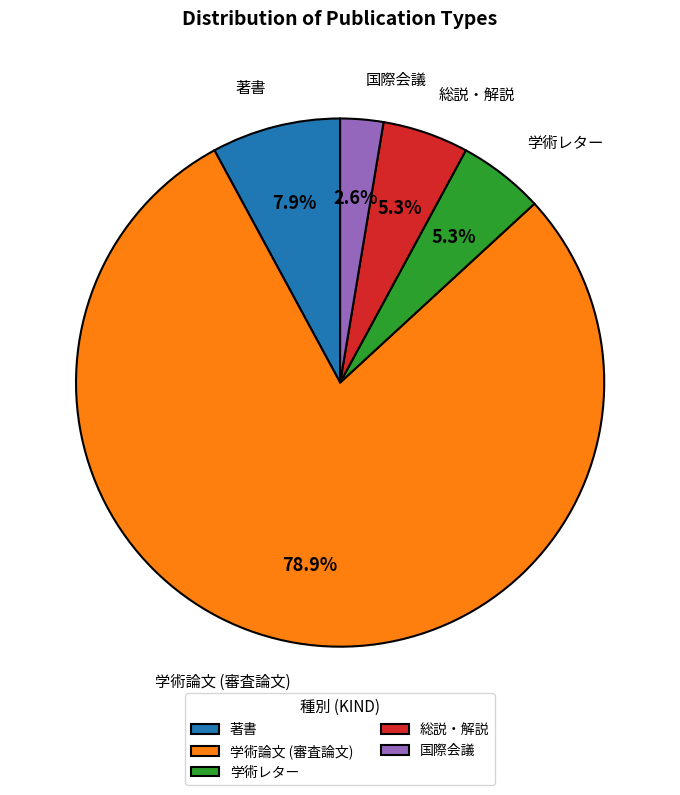

Is the sum of 学術論文 (審査論文) and 著書 greater than half?

Yes